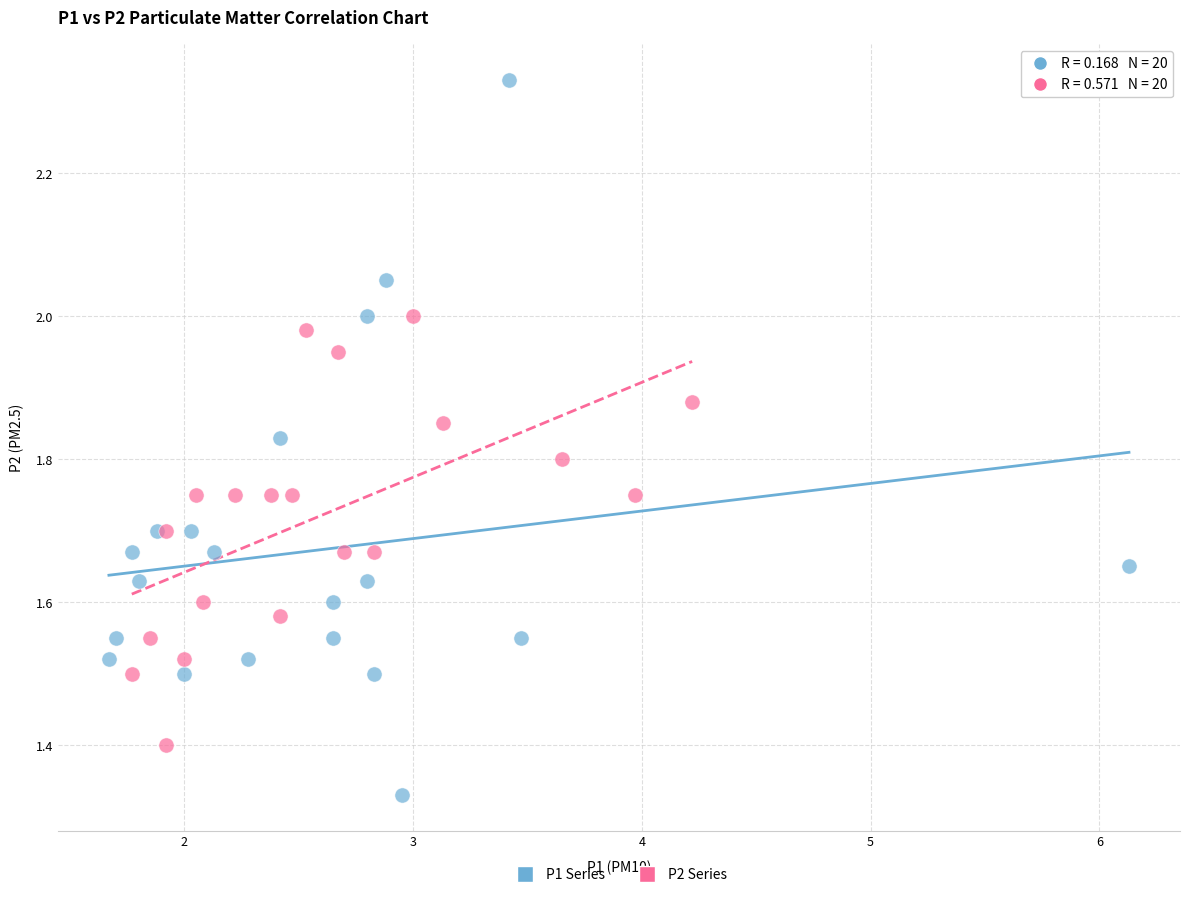

Which series contains the lowest Y value?

P1 Series